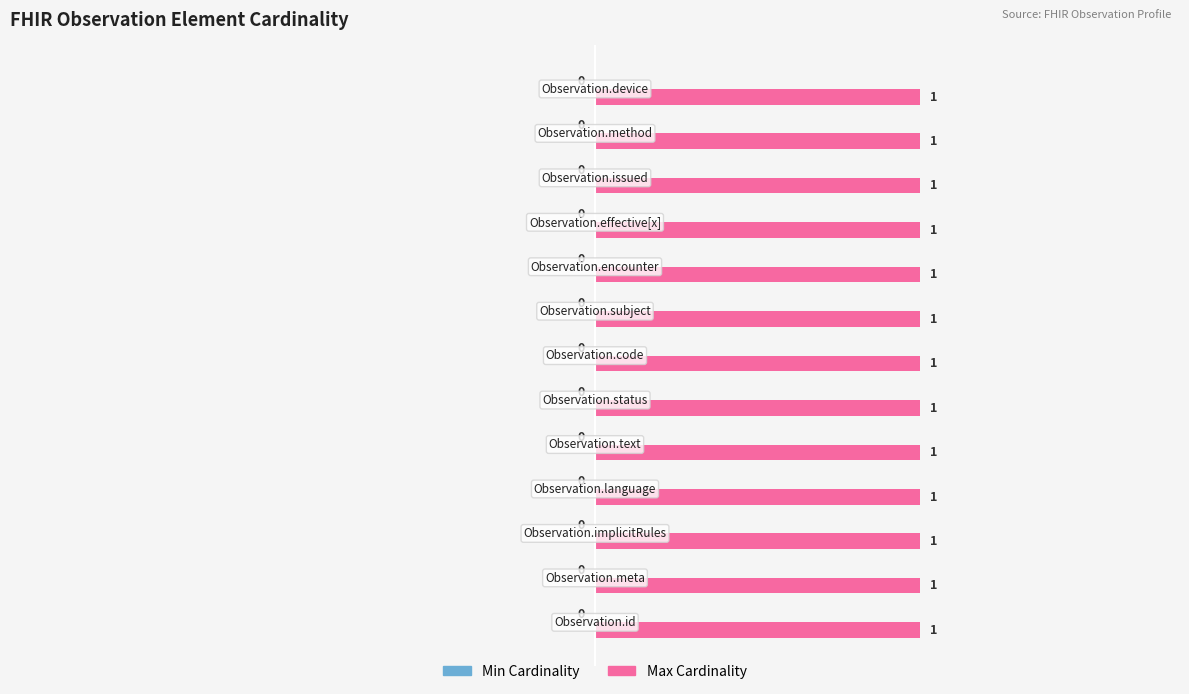

Reading left to right, list all the values displayed in this chart.

Min Cardinality: 0	0	0	0	0	0	0	0	0	0	0	0	0
Max Cardinality: 1	1	1	1	1	1	1	1	1	1	1	1	1